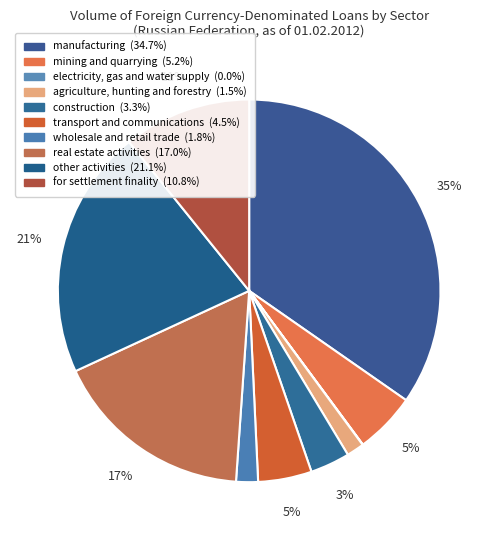

Does any single category account for the majority?

No